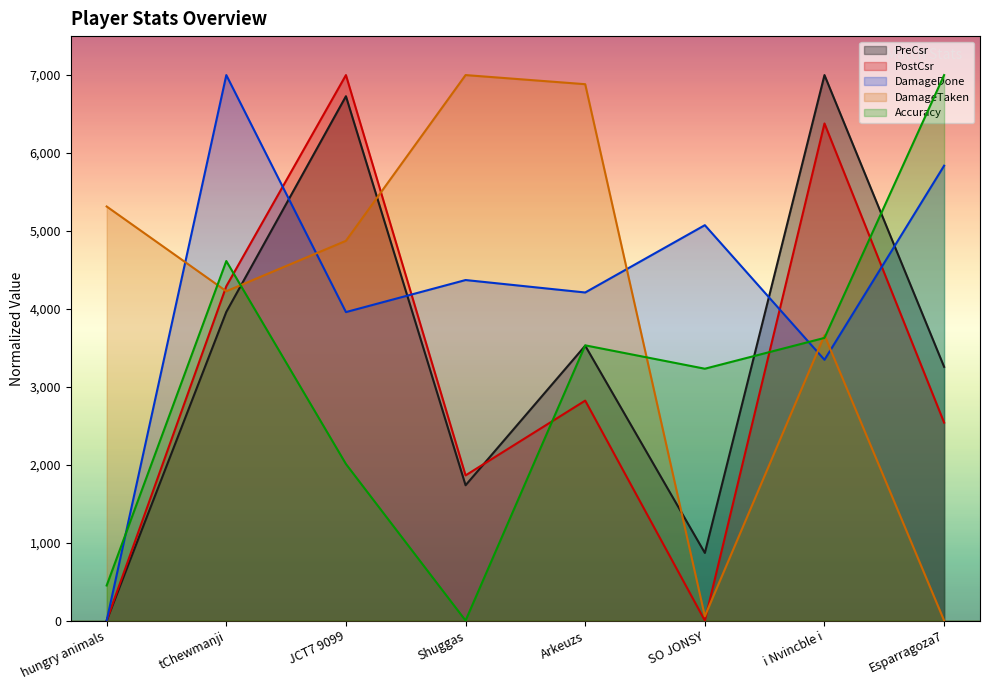

Which has a higher value, SO JONSY or Esparragoza7?

Esparragoza7